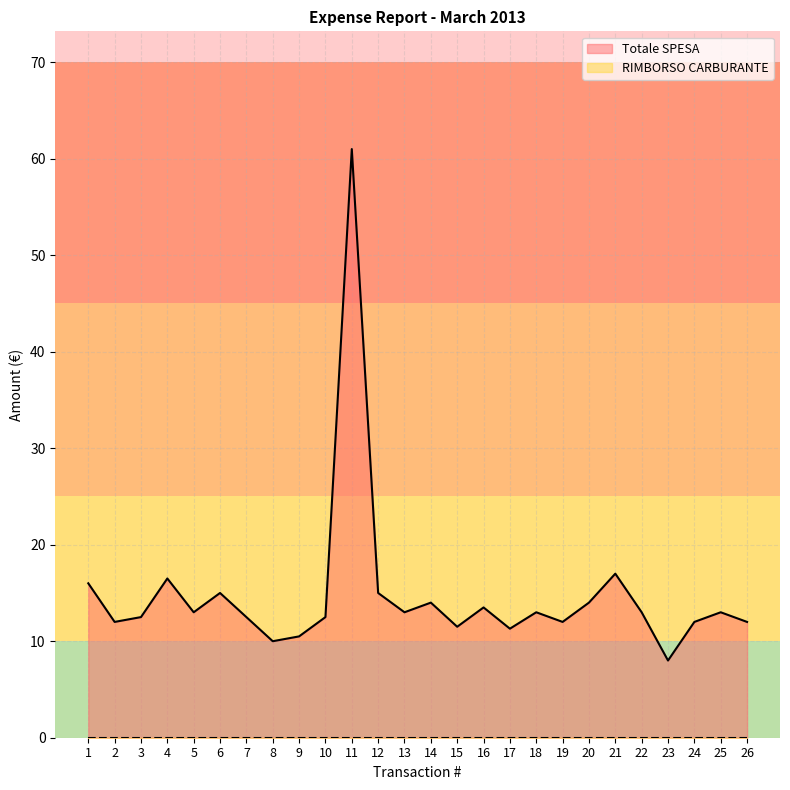

Reading left to right, list all the values displayed in this chart.

16.0	12.0	12.5	16.5	13.0	15.0	12.5	10.0	10.5	12.5	61.0	15.0	13.0	14.0	11.5	13.5	11.3	13.0	12.0	14.0	17.0	13.0	8.0	12.0	13.0	12.0